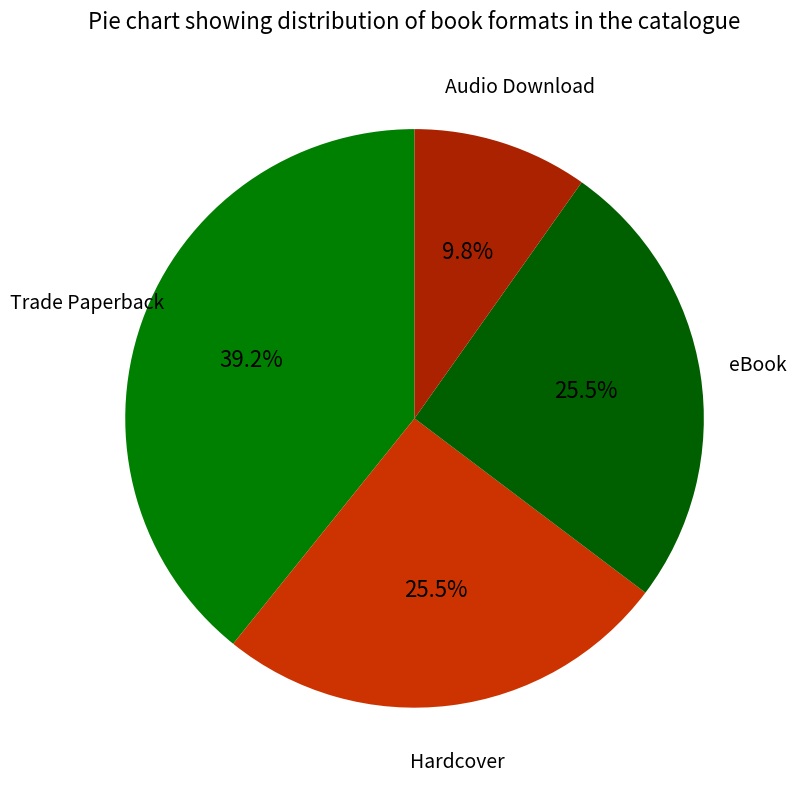

Which slice is the largest?

Trade Paperback